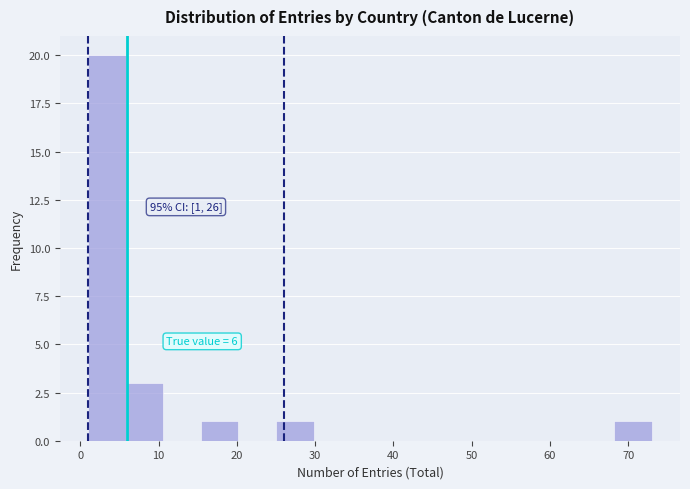

Over which range of the x-axis is the bar tallest?

1.0 to 5.8